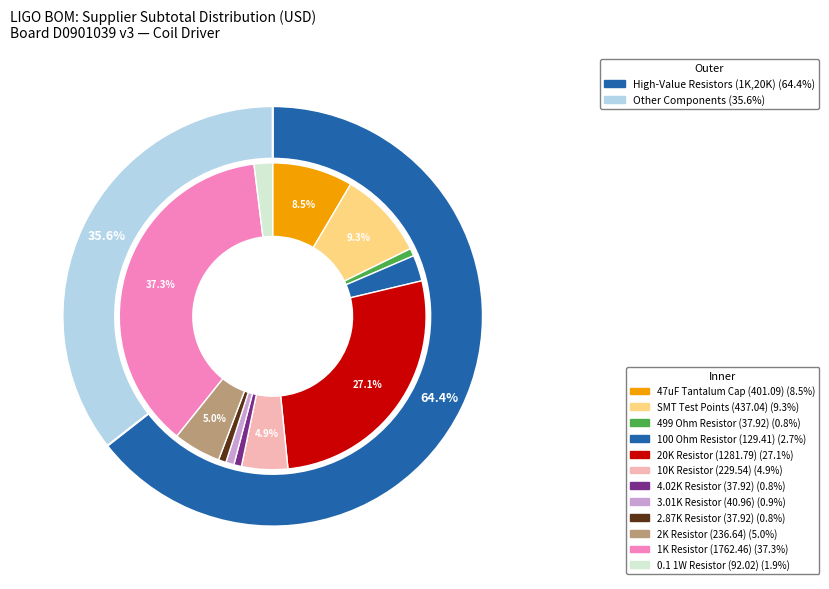

To the nearest percent, what portion does 3 represent?

1%